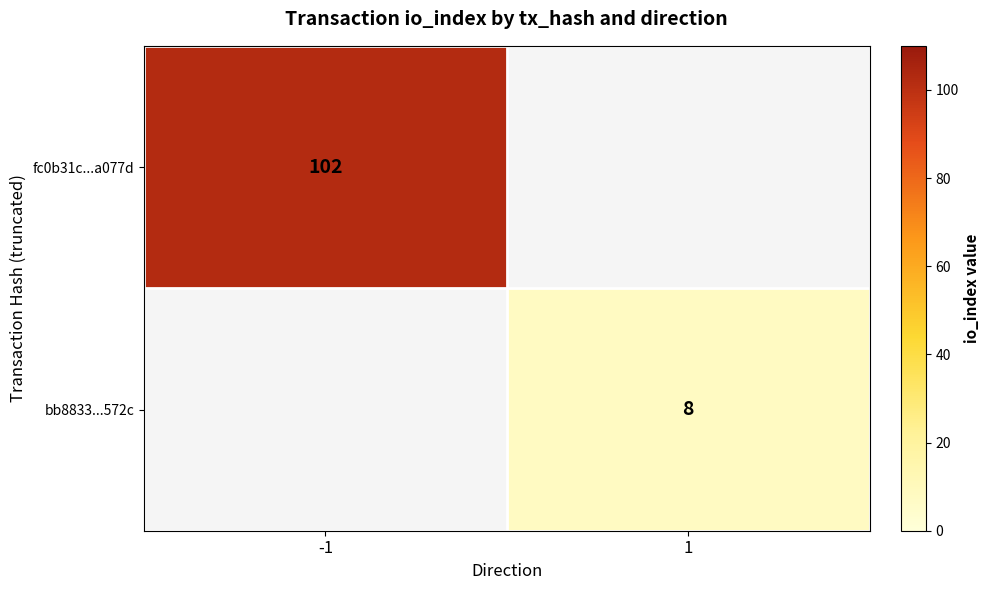

At how many categories does at least one series exceed 8?

1